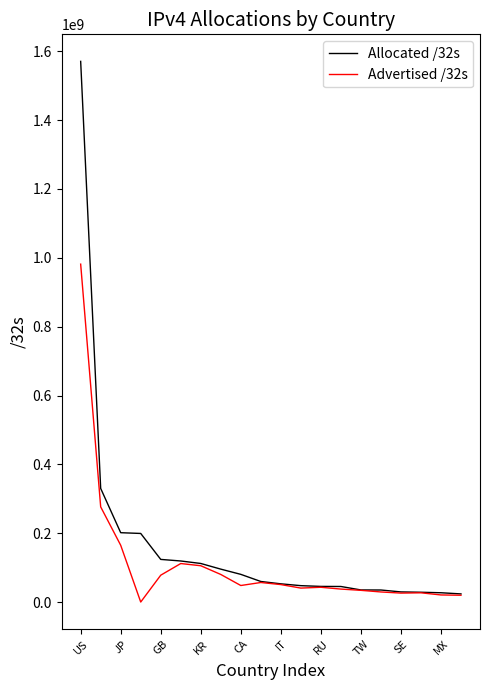

Which series has the widest spread of values?

Allocated /32s